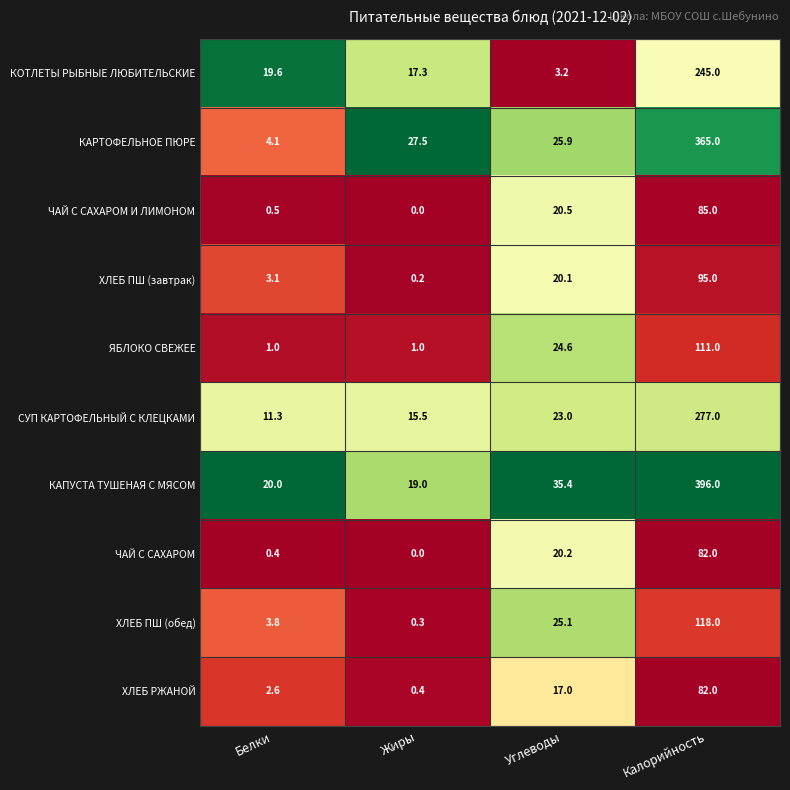

Where is ЧАЙ С САХАРОМ nearest to the value 41?

Углеводы